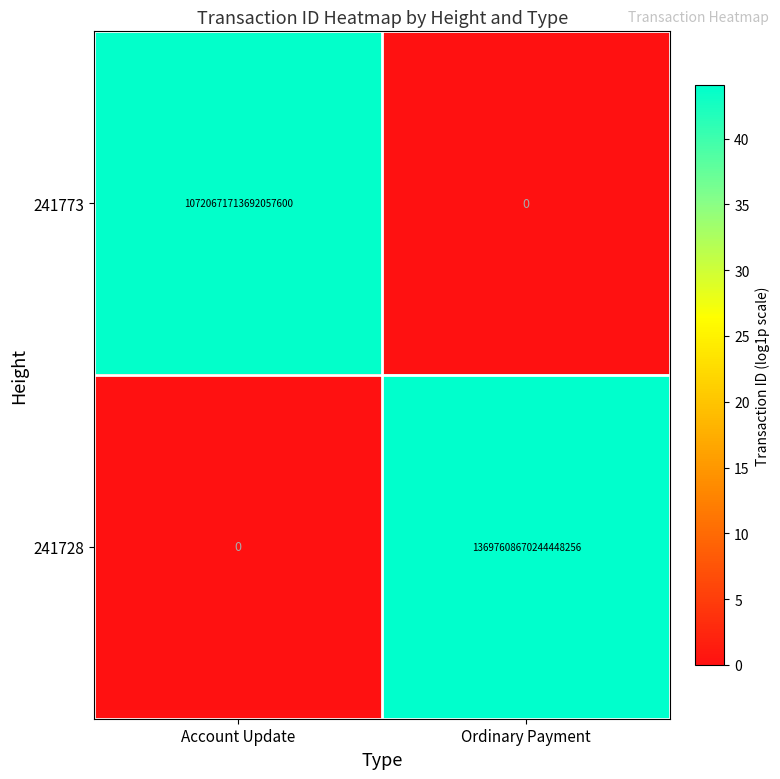

At which category is the sum across all series the highest?

Ordinary Payment